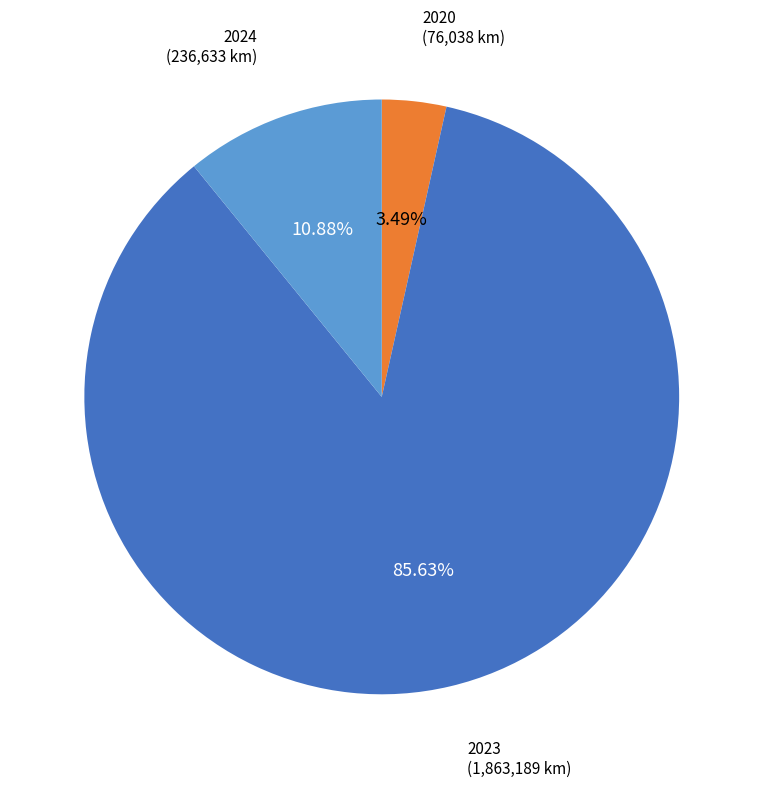

Combined, do 2024 and 2023 account for over 50%?

Yes